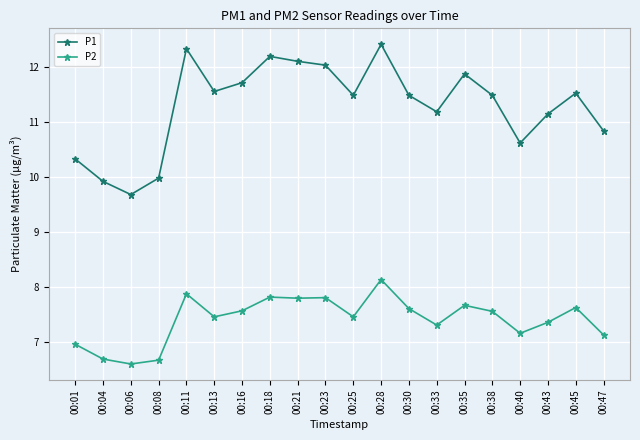

Is the value of P1 at 00:01 greater than the value of P2 at 00:13?

Yes